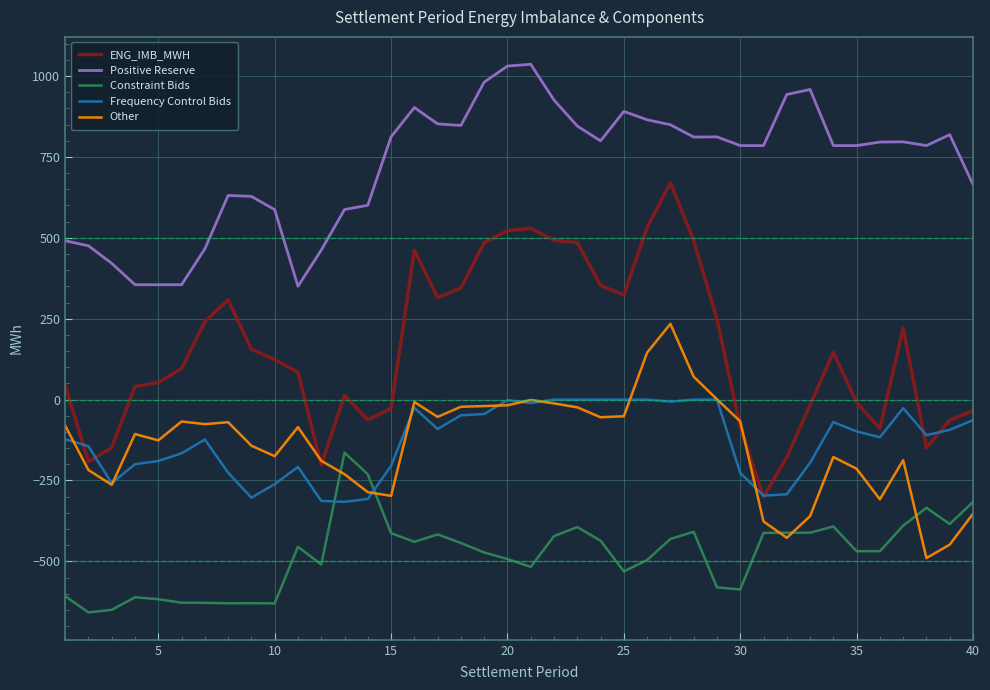

Which series has the widest spread of values?

ENG_IMB_MWH